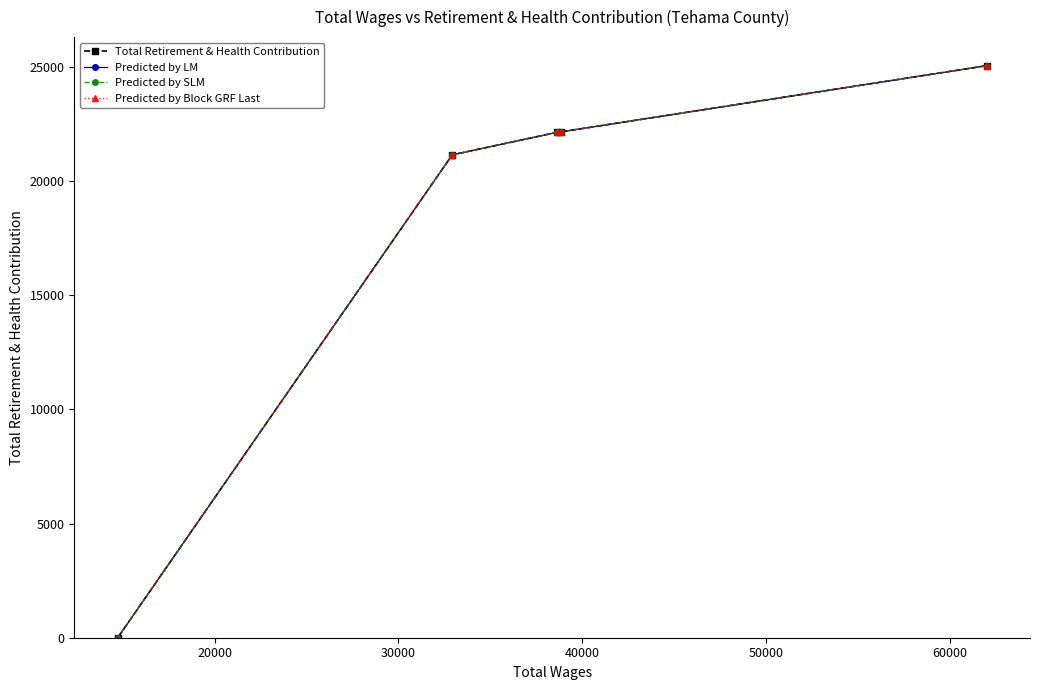

What is the difference between the maximum and minimum values in the Predicted by SLM series?

25055